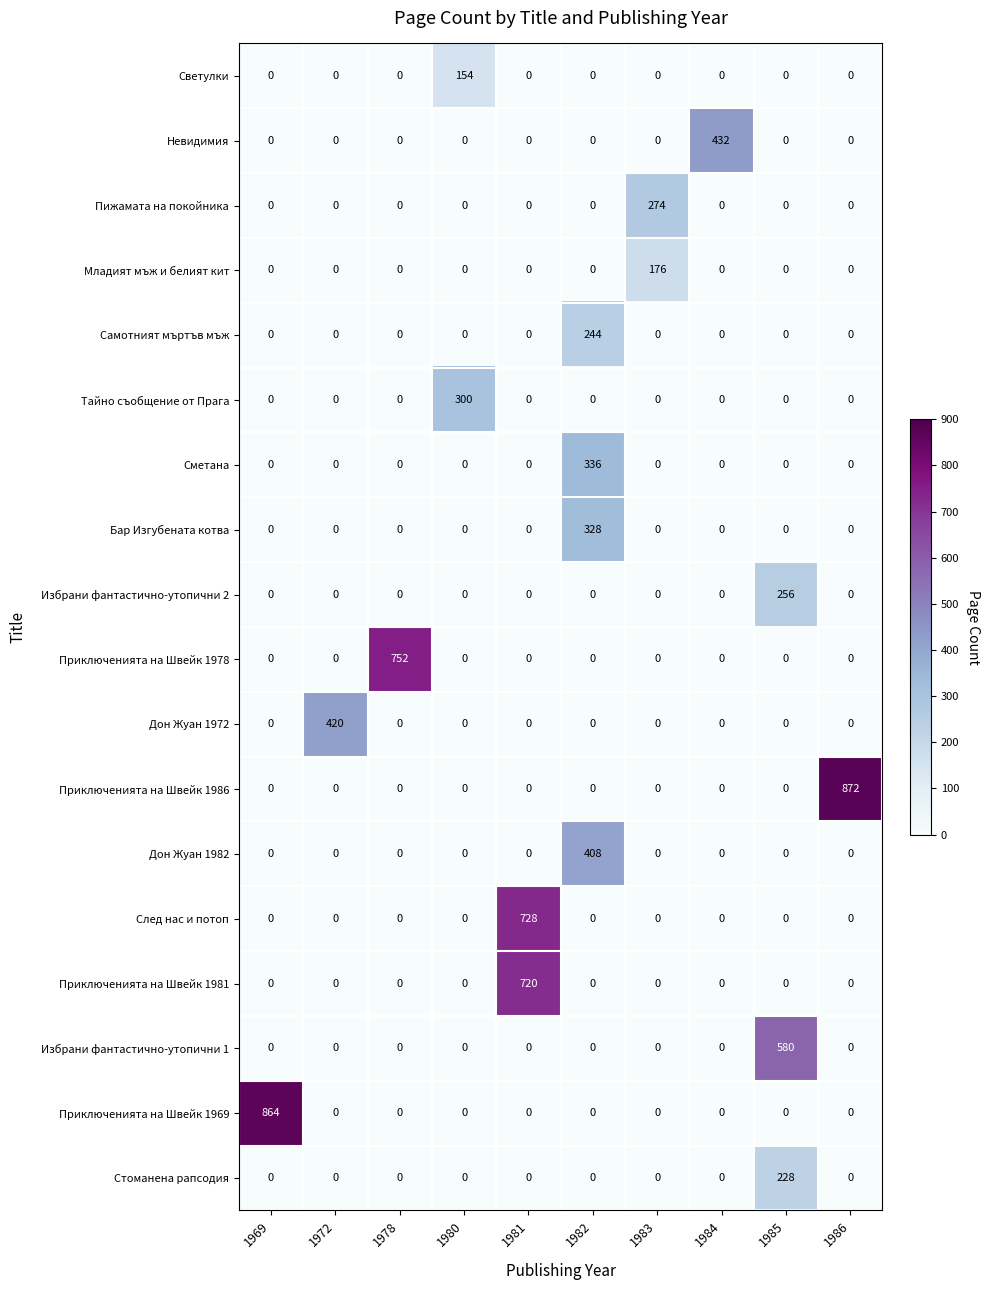

What is the total value across all series at 1972?

420